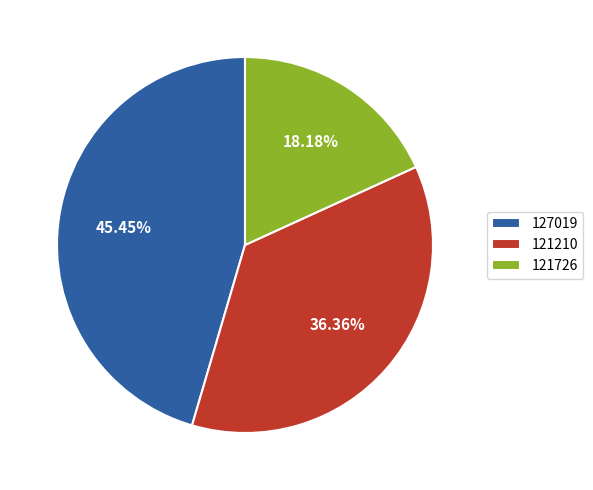

Combined, do 121726 and 127019 account for over 50%?

Yes